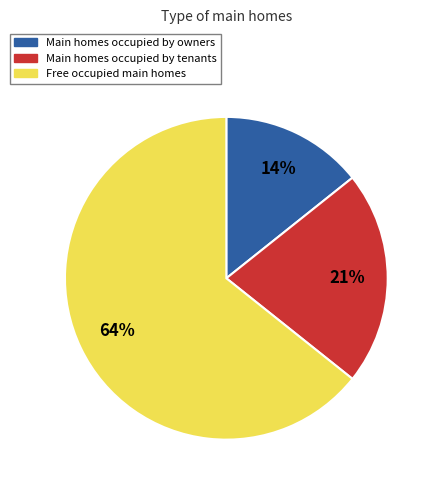

To the nearest percent, what is the average slice percentage?

33%